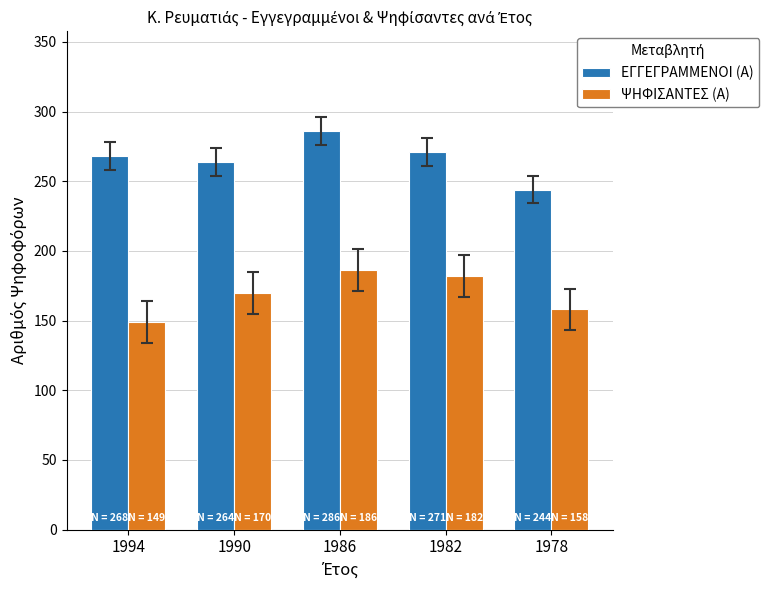

Which series has the largest total across all categories?

ΕΓΓΕΓΡΑΜΜΕΝΟΙ (Α)